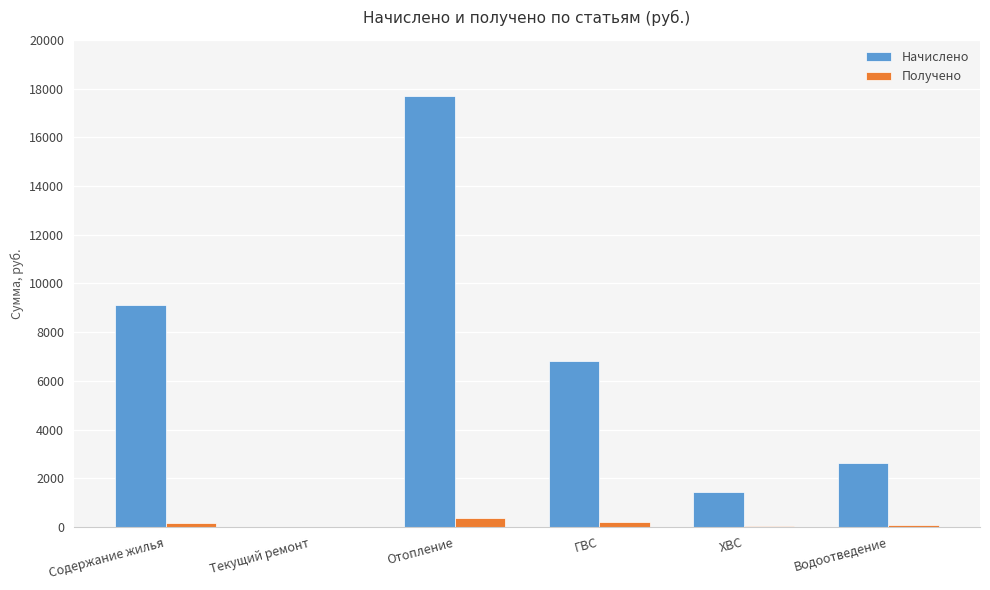

What is the total value across all series at Водоотведение?

2722.7